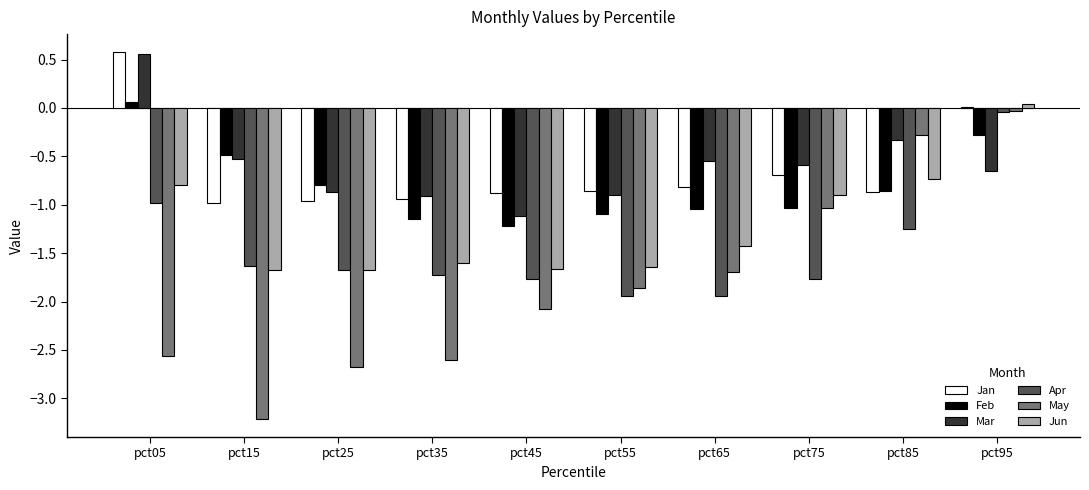

The value of Jan at pct85 is -0.9. True or false?

True